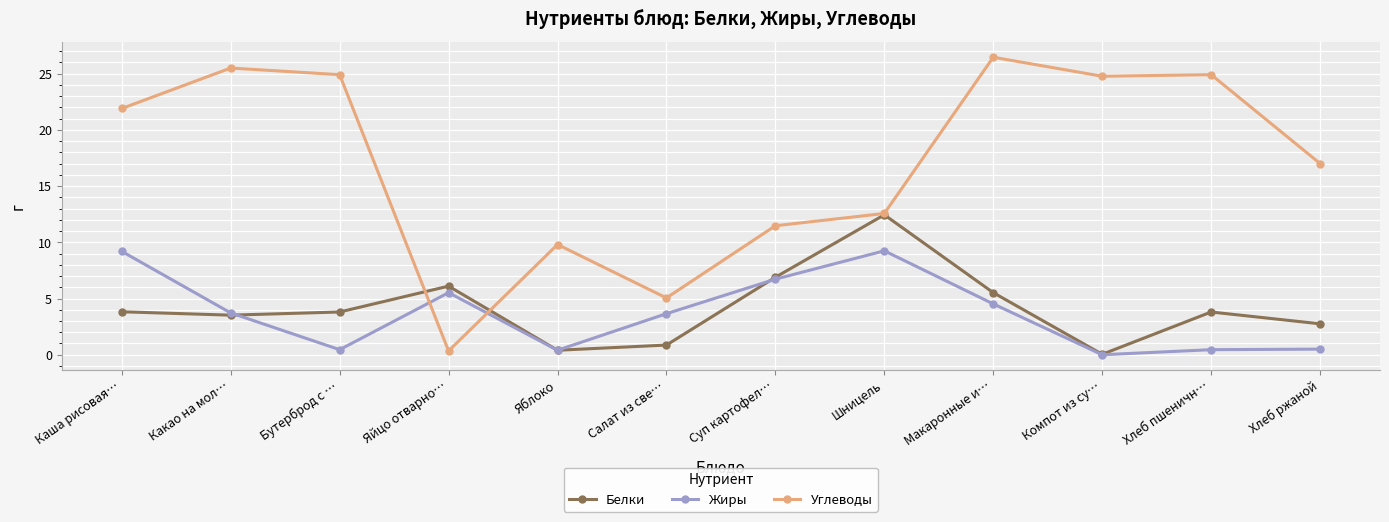

Between which two adjacent categories do Углеводы and Белки first intersect?

Бутерброд с … and Яйцо отварно…